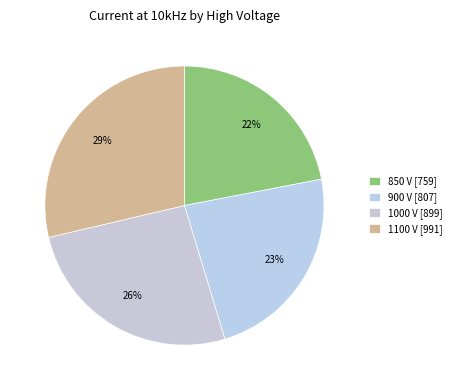

How many segments does this pie chart have?

4